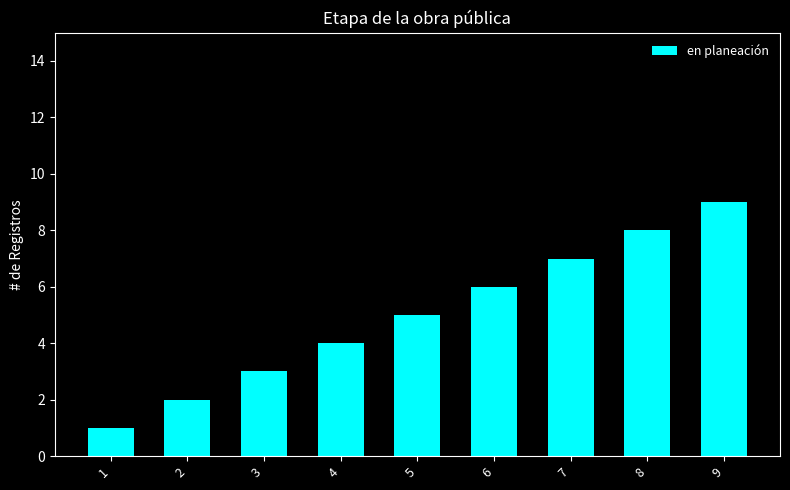

List the labels in order of value, smallest first.

1, 2, 3, 4, 5, 6, 7, 8, 9